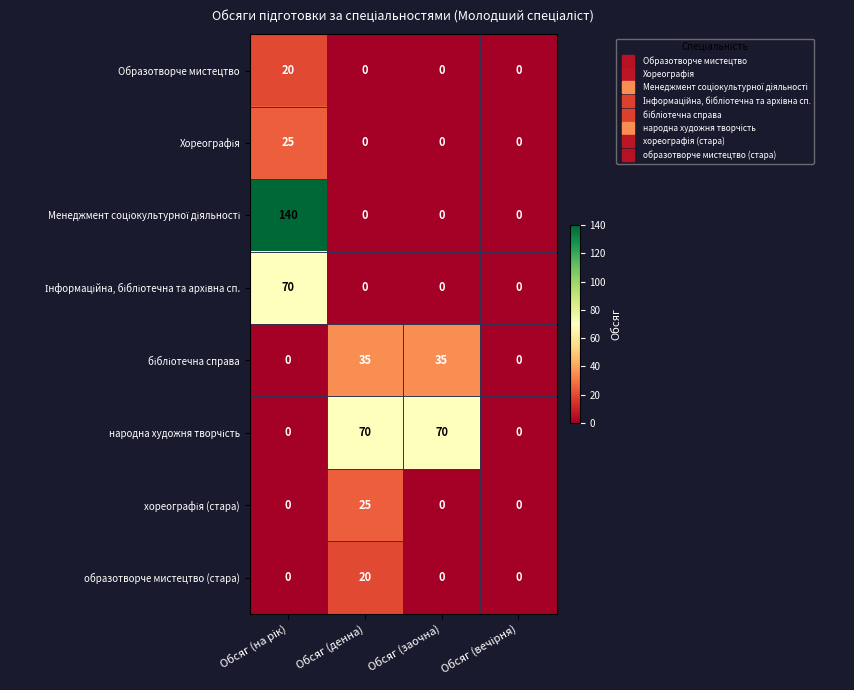

How many categories are shown in the chart?

4